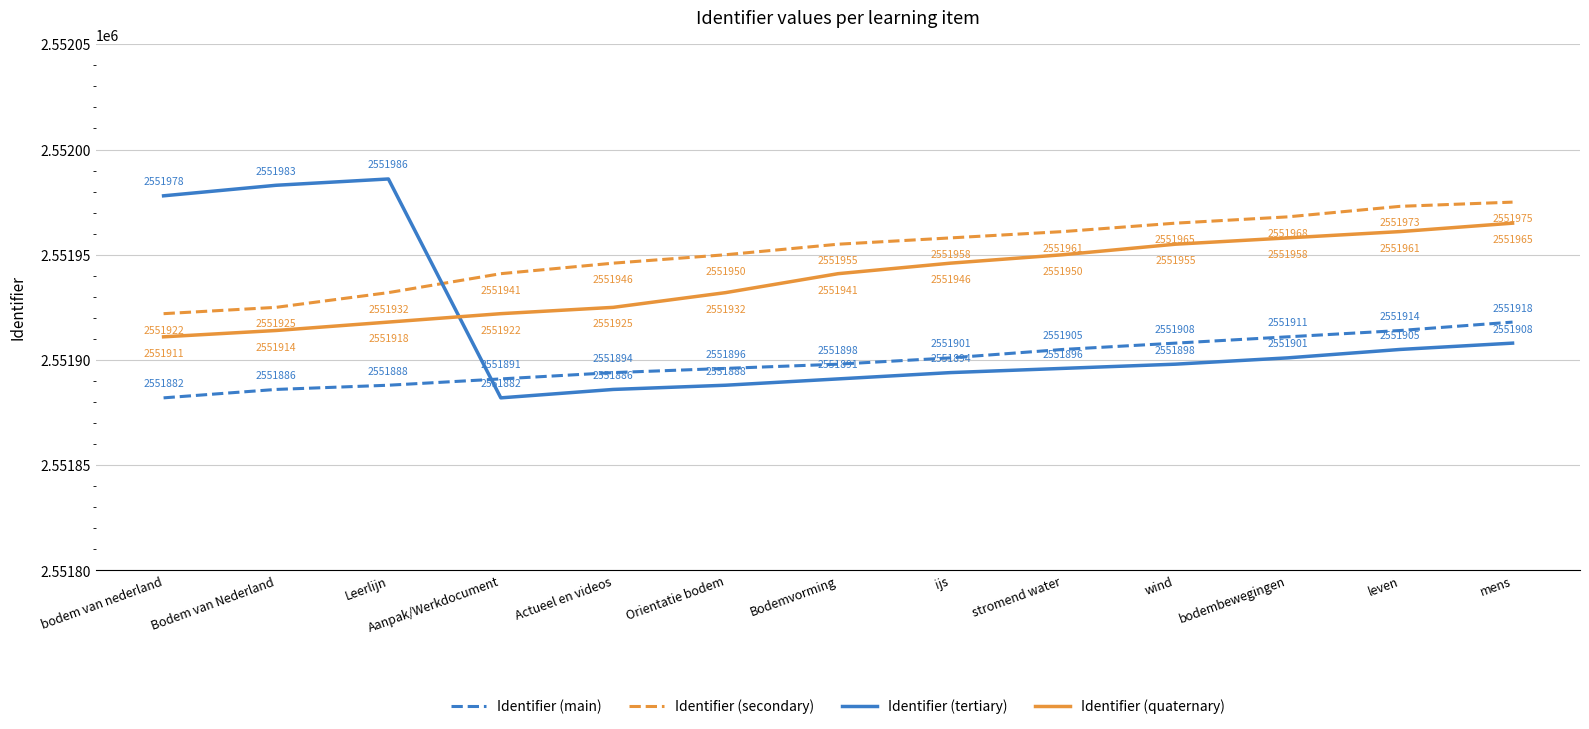

Rank the series by their maximum value, from lowest to highest.

Identifier (main), Identifier (quaternary), Identifier (secondary), Identifier (tertiary)